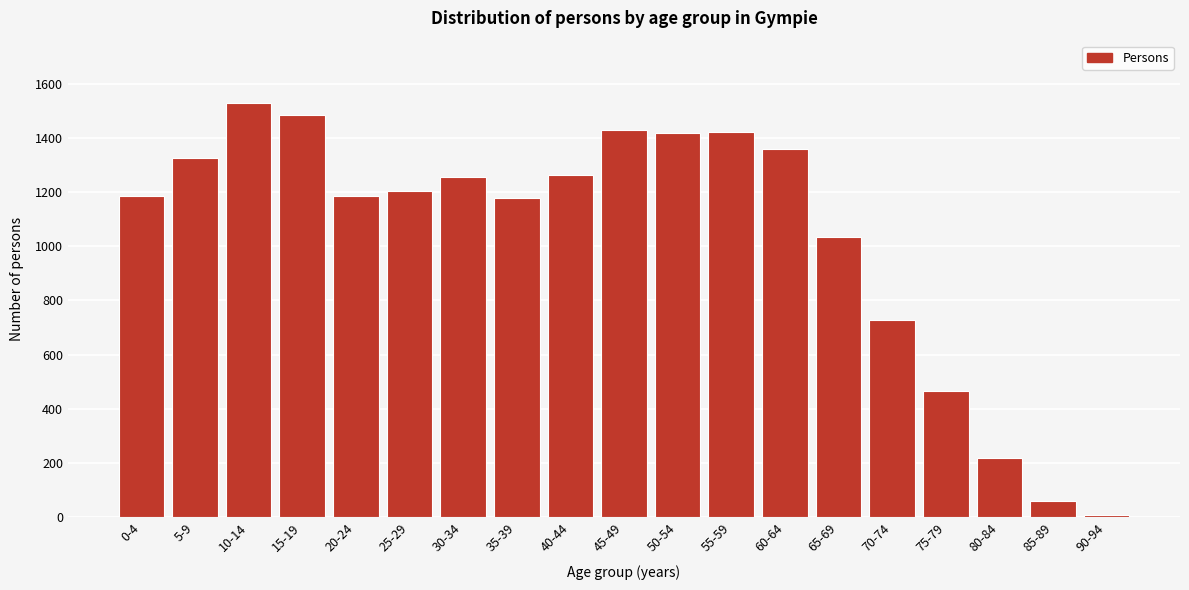

What is the difference between the maximum and minimum values?

1520